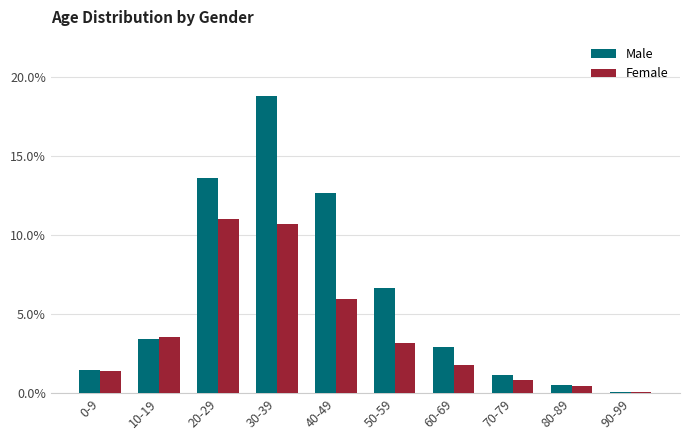

Is the value of Male at 40-49 greater than the value of Female at 80-89?

Yes